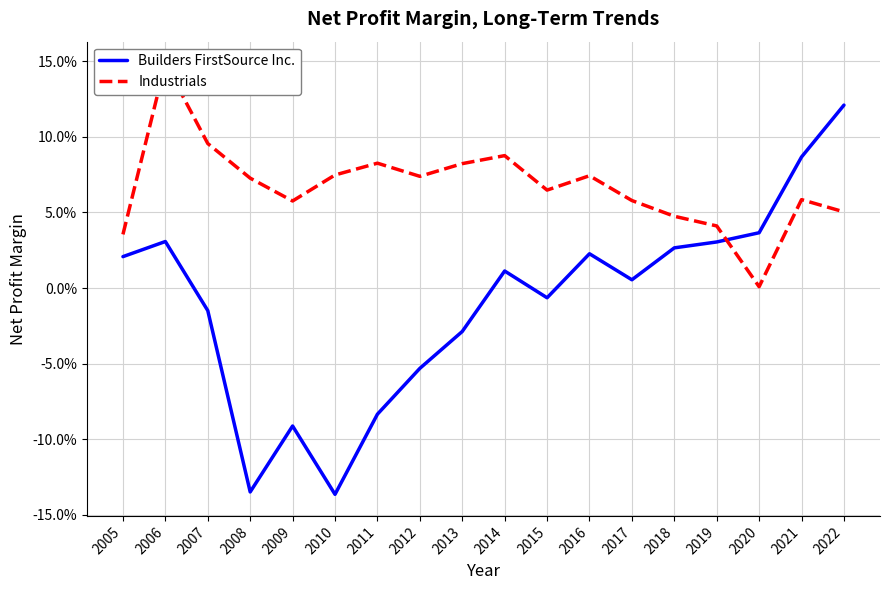

What is the total value across all series at 2014?

0.1